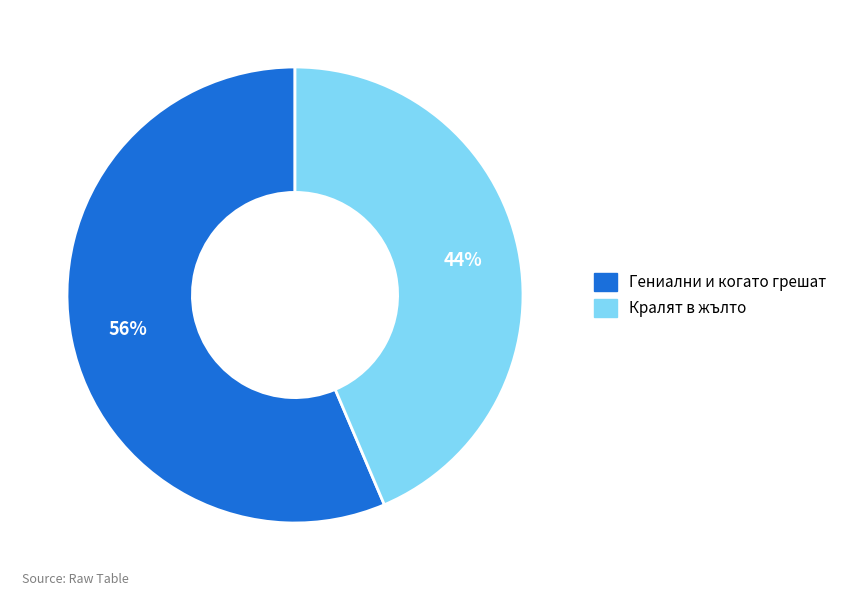

Does Гениални и когато грешат represent more than half of the total?

Yes